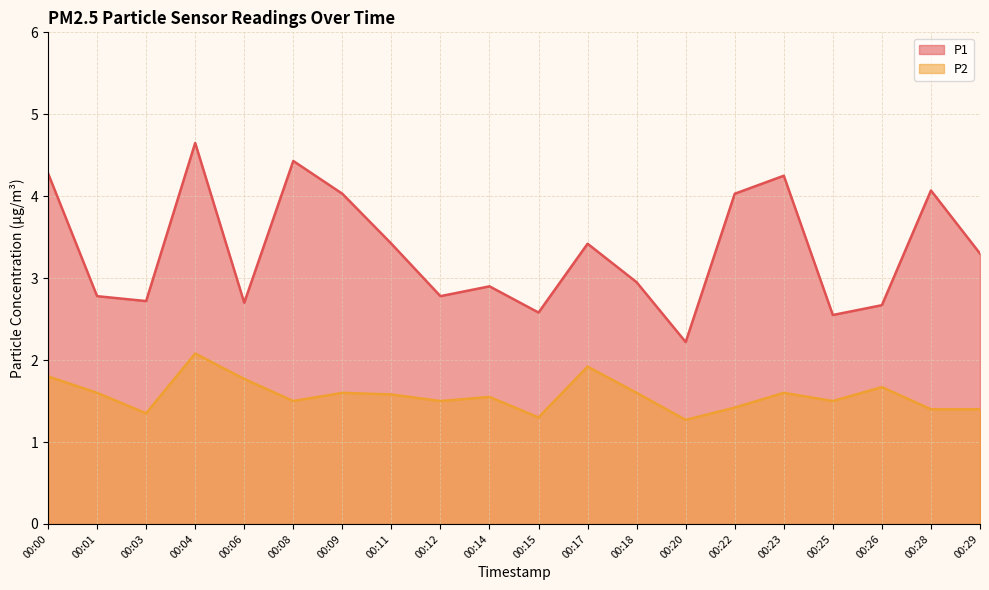

Where is P1 nearest to the value 3?

00:18